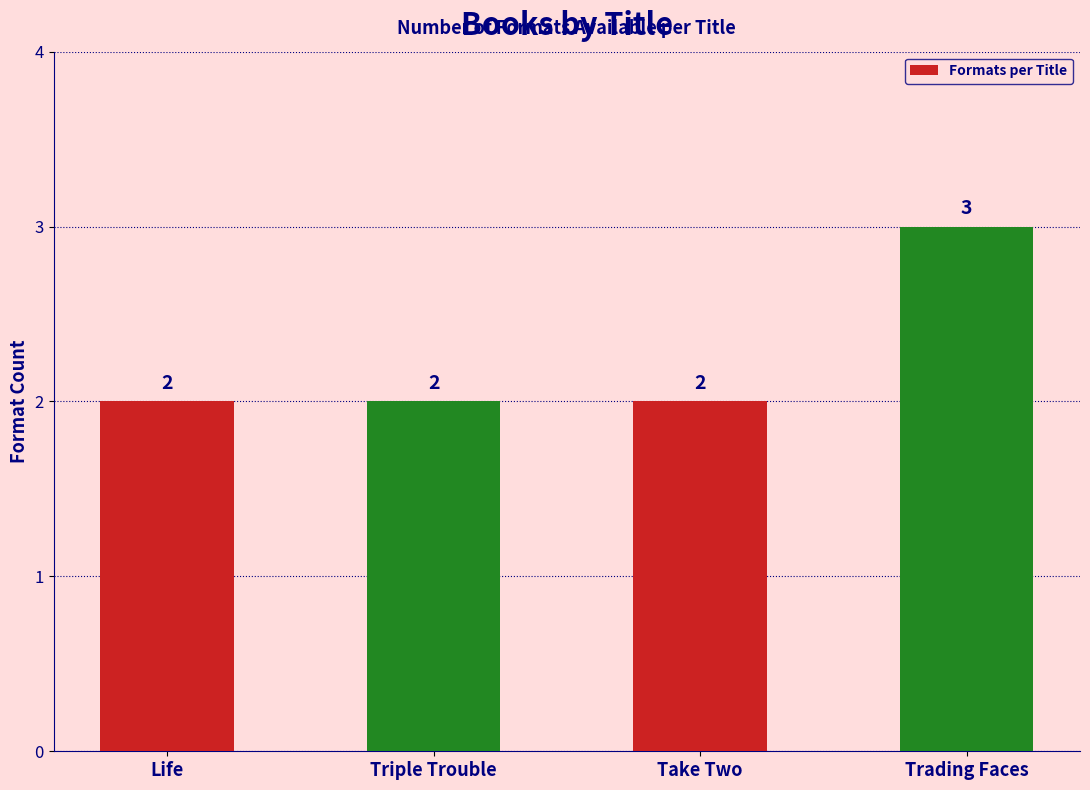

How many bars are there in total?

4